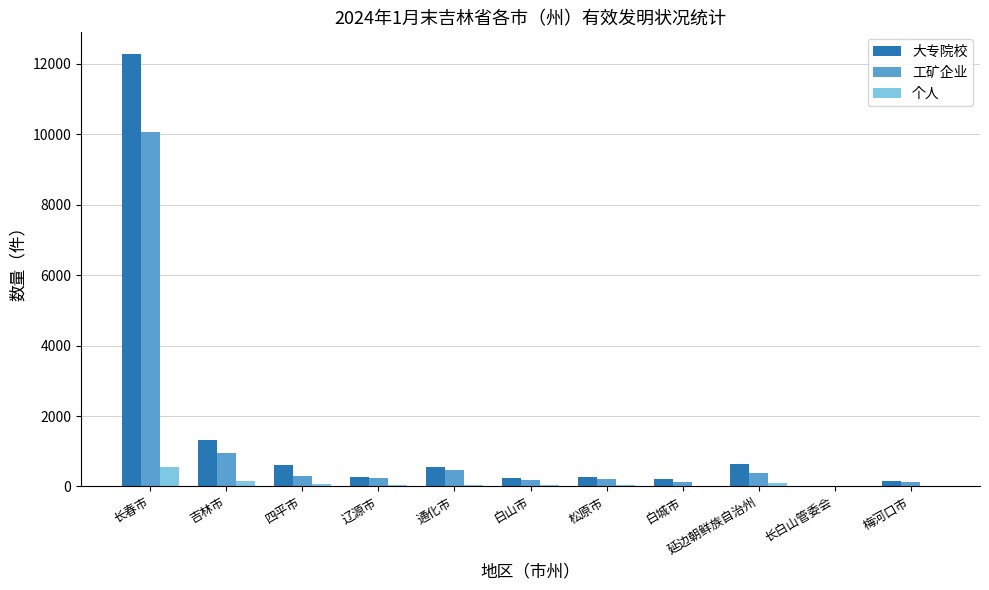

Where is 大专院校 nearest to the value 6145?

吉林市